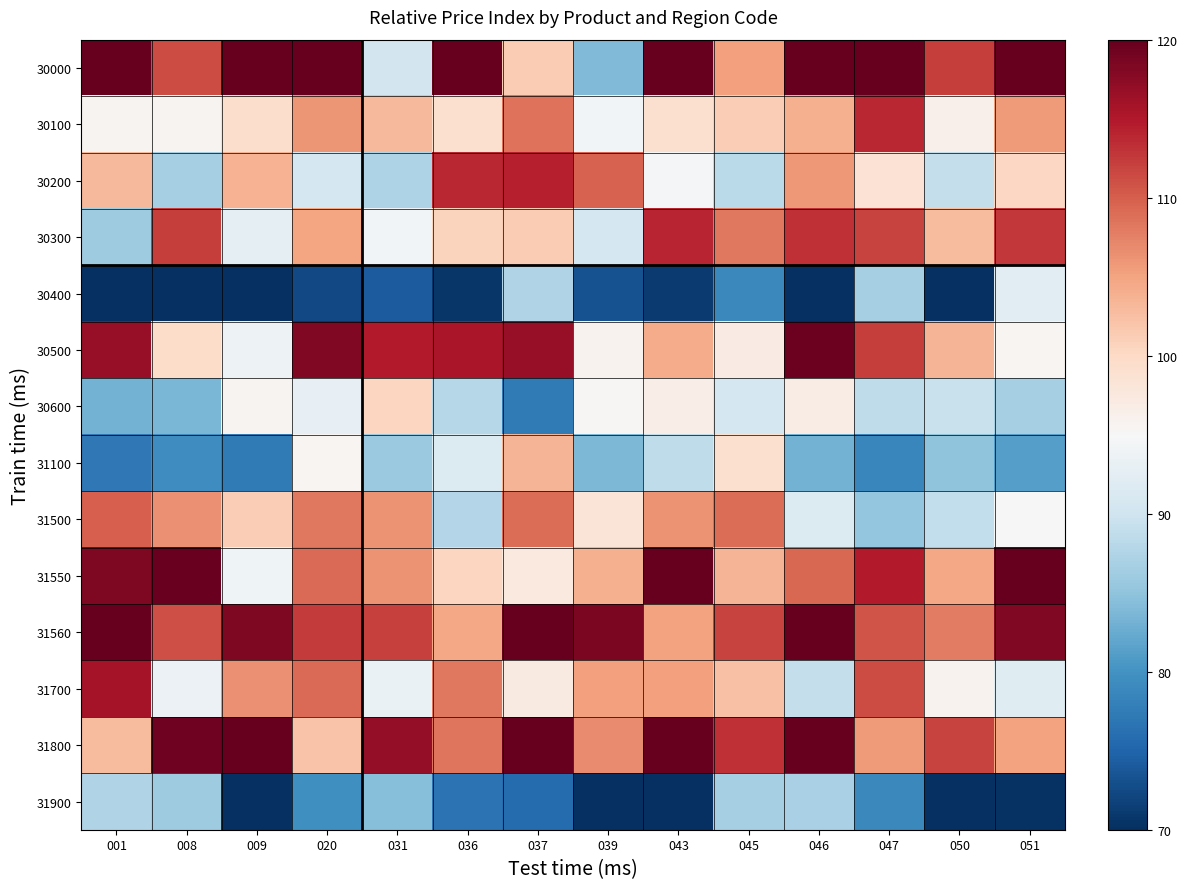

Reading right to left, list all the values displayed in this chart.

30000: 051=179.4	050=112.3	047=130.6	046=120.4	045=105.2	043=133.3	039=83.9	037=101.3	036=141.4	031=90.4	020=177.6	009=145.8	008=111.3	001=160.6
30100: 051=105.6	050=96.2	047=113.8	046=103.9	045=101.2	043=99.0	039=94.4	037=108.6	036=98.9	031=103.2	020=105.9	009=99.3	008=95.7	001=95.7
30200: 051=100.3	050=89.1	047=98.6	046=105.9	045=88.3	043=94.5	039=109.7	037=114.4	036=113.9	031=87.4	020=90.5	009=103.6	008=86.8	001=103.2
30300: 051=112.7	050=102.9	047=111.8	046=113.2	045=108.3	043=114.1	039=90.5	037=101.4	036=100.6	031=94.4	020=104.9	009=92.8	008=112.3	001=86.0
30400: 051=92.2	050=64.8	047=86.7	046=66.8	045=78.9	043=71.0	039=73.3	037=87.5	036=70.7	031=74.3	020=72.4	009=64.0	008=68.5	001=65.3
30500: 051=95.5	050=103.5	047=112.3	046=119.5	045=97.1	043=104.4	039=95.8	037=116.7	036=115.5	031=114.8	020=118.1	009=93.8	008=99.6	001=116.8
30600: 051=86.6	050=89.5	047=88.6	046=96.9	045=90.6	043=96.6	039=95.2	037=77.4	036=88.0	031=100.4	020=92.9	009=95.7	008=83.6	001=83.1
31100: 051=81.1	050=85.0	047=78.6	046=83.2	045=99.0	043=88.6	039=83.8	037=103.5	036=91.6	031=85.7	020=95.4	009=77.2	008=79.5	001=77.1
31500: 051=94.9	050=88.9	047=85.4	046=91.6	045=109.0	043=106.3	039=98.3	037=108.9	036=87.7	031=106.2	020=108.2	009=101.1	008=106.3	001=110.0
31550: 051=123.0	050=104.7	047=114.9	046=109.4	045=103.5	043=122.1	039=103.9	037=97.4	036=100.5	031=106.3	020=109.1	009=94.0	008=119.6	001=118.3
31560: 051=118.2	050=107.8	047=110.7	046=130.7	045=111.9	043=105.0	039=118.6	037=121.8	036=104.6	031=112.0	020=112.5	009=118.4	008=111.1	001=132.4
31700: 051=91.9	050=95.9	047=111.4	046=89.0	045=102.4	043=105.3	039=105.3	037=97.3	036=108.1	031=93.4	020=109.1	009=106.5	008=93.6	001=115.9
31800: 051=105.0	050=111.8	047=105.7	046=129.7	045=113.2	043=122.3	039=106.8	037=121.0	036=108.4	031=117.0	020=102.1	009=121.9	008=119.3	001=102.8
31900: 051=70.3	050=70.0	047=78.8	046=86.8	045=86.7	043=62.6	039=67.1	037=75.7	036=76.5	031=84.3	020=79.6	009=67.5	008=86.1	001=87.5